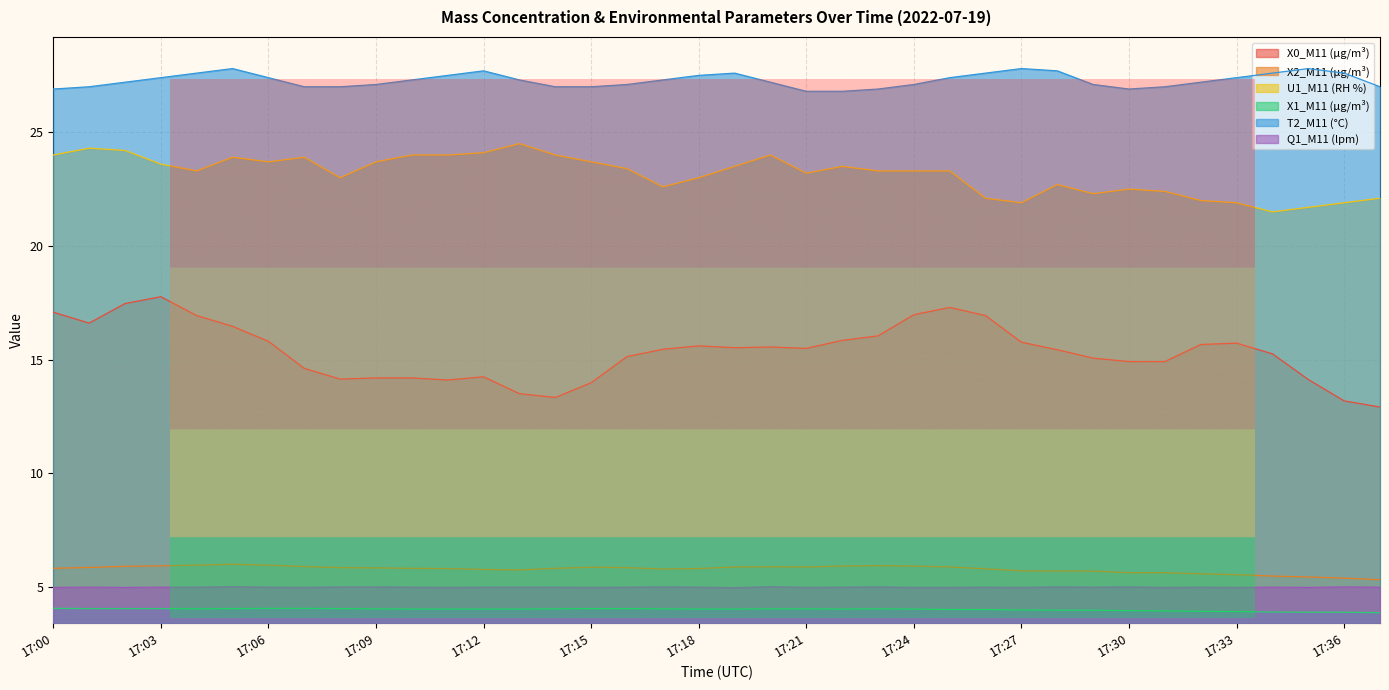

What are all the series names shown in the legend?

X0_M11 (μg/m³), X2_M11 (μg/m³), U1_M11 (RH %), X1_M11 (μg/m³), T2_M11 (°C), Q1_M11 (lpm)